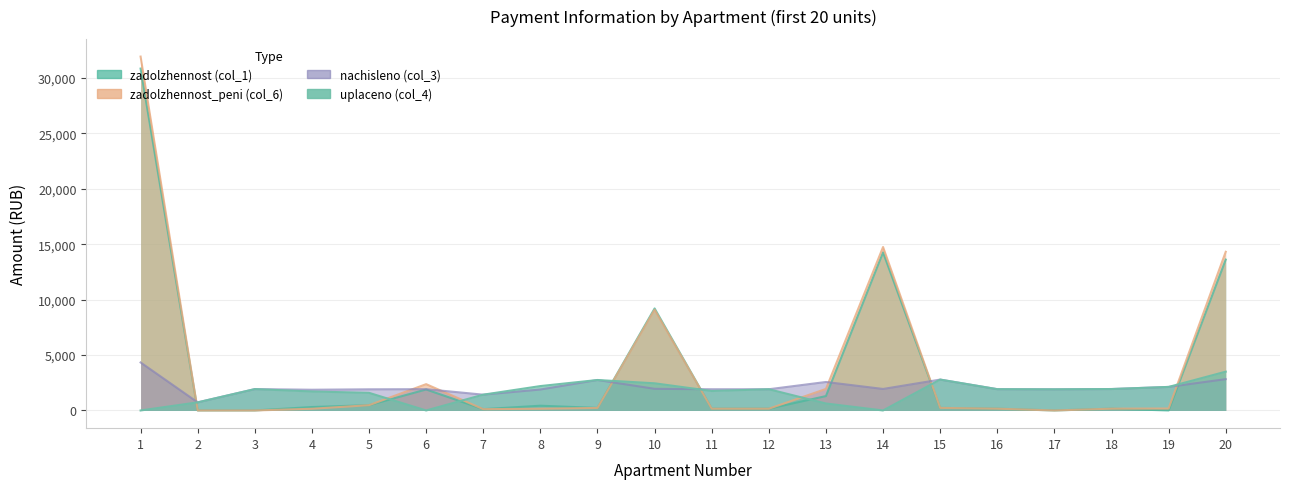

Which series has the largest range (max minus min)?

zadolzhennost_peni (col_6)